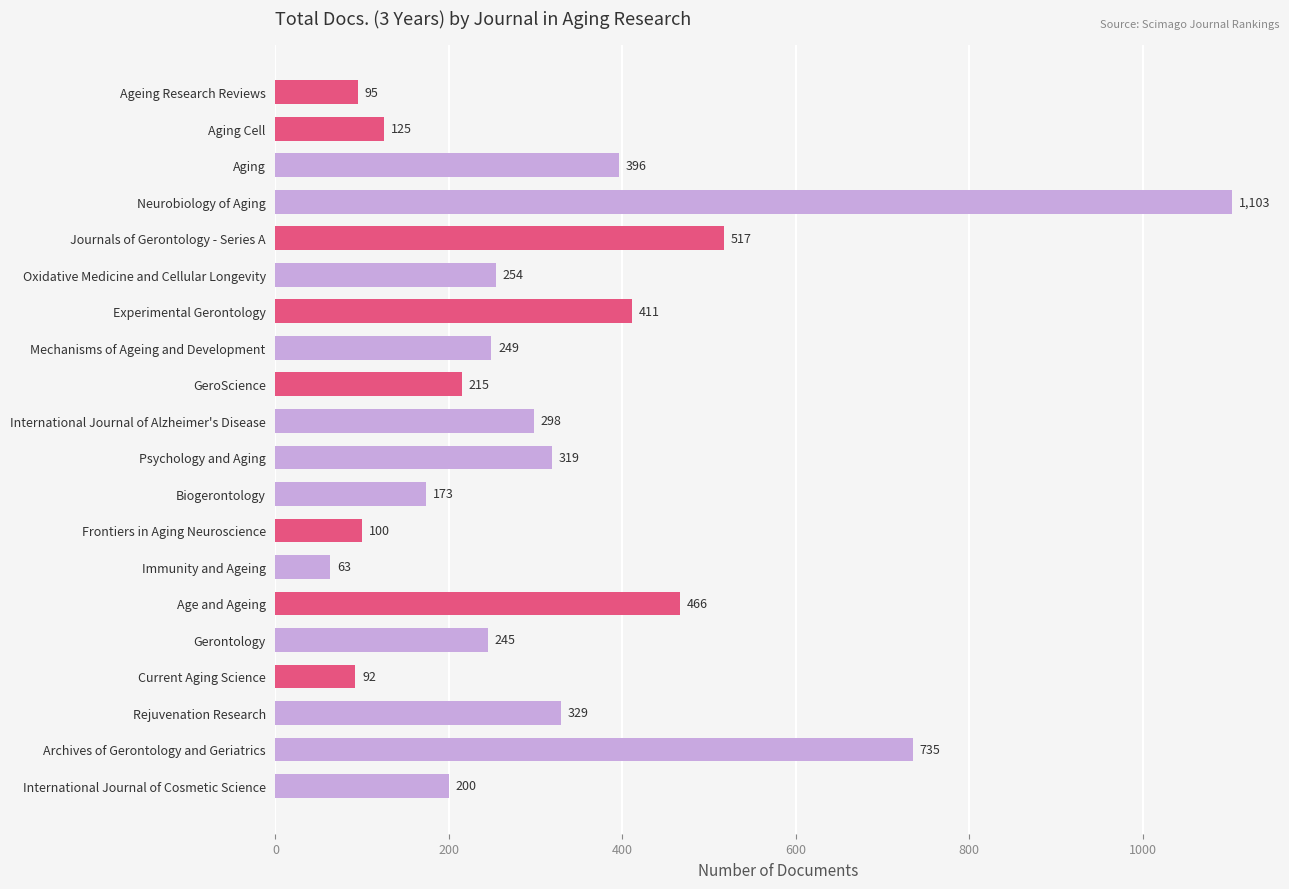

Are the bars horizontal?

Yes